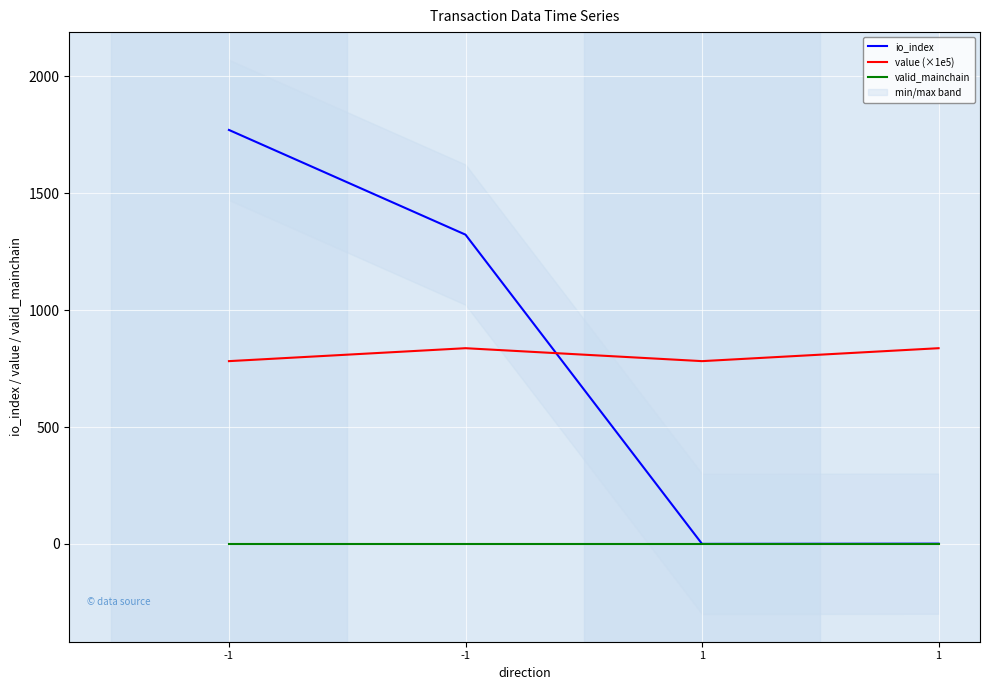

True or false: value (×1e5) has more than 1 points higher than both neighbors.

False